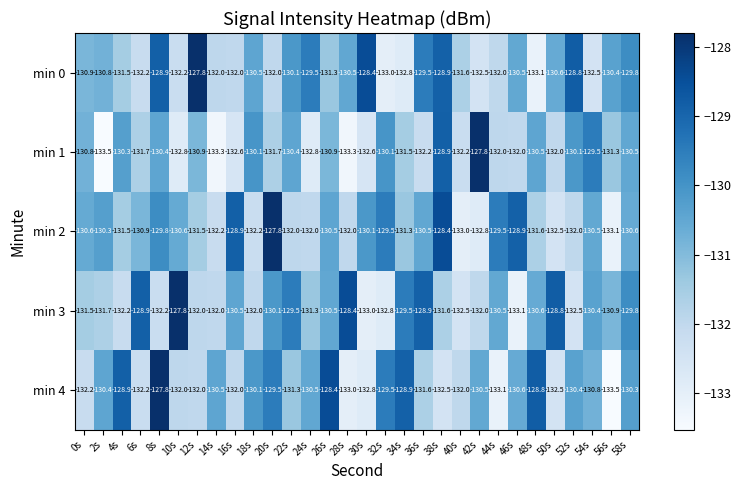

Where is min 2 nearest to the value -130?

30s